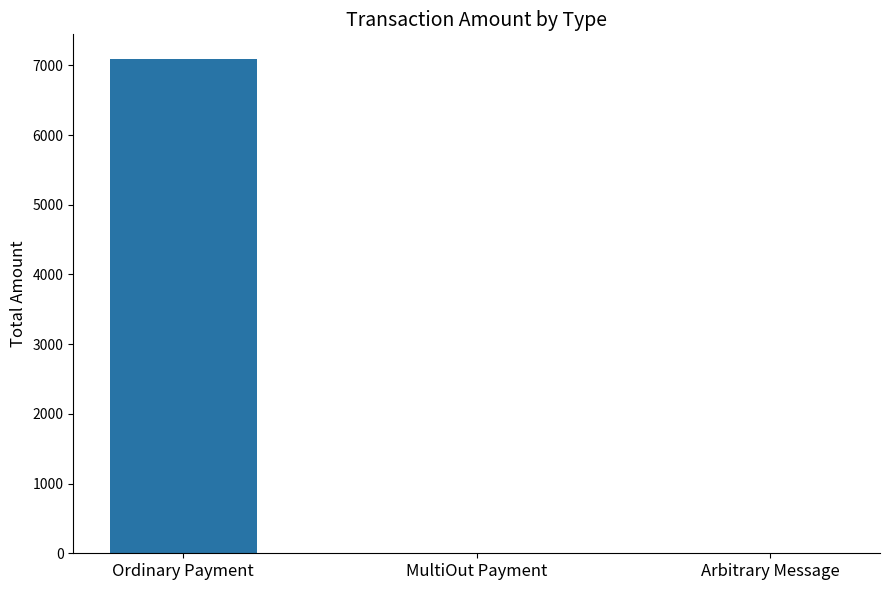

The chart shows a value of 7089.6 at Ordinary Payment. True or false?

True